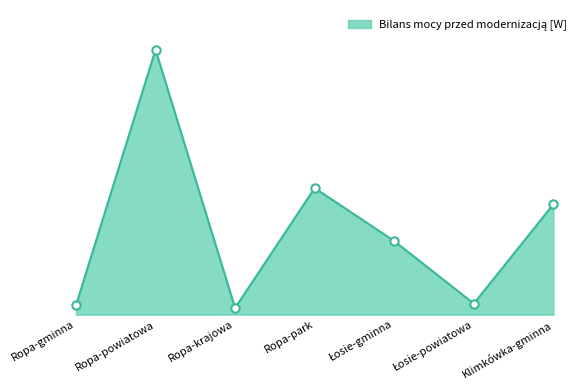

What position from the right is Klimkówka-gminna?

1